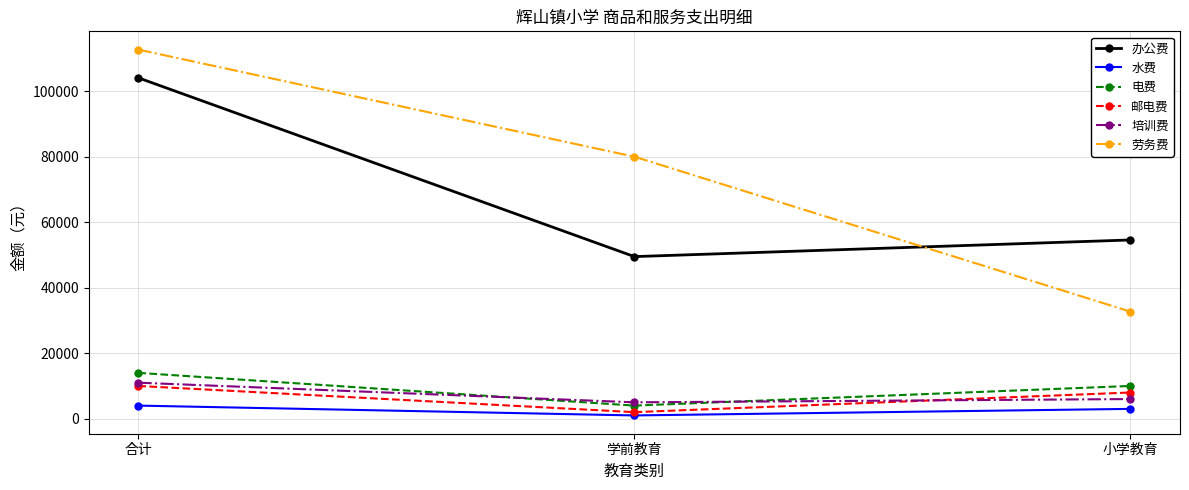

What is the spread (max minus min) of values at 小学教育?

51580